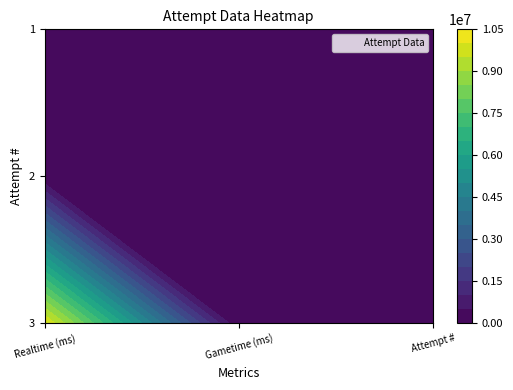

The value of 3 at Gametime (ms) is 0. True or false?

True